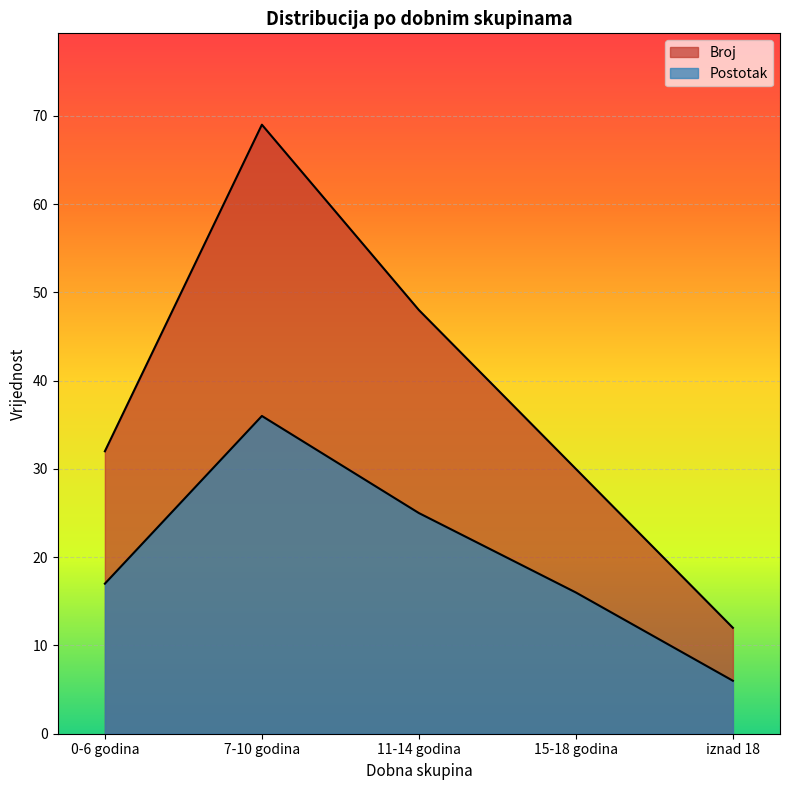

How many series are shown in this chart?

2